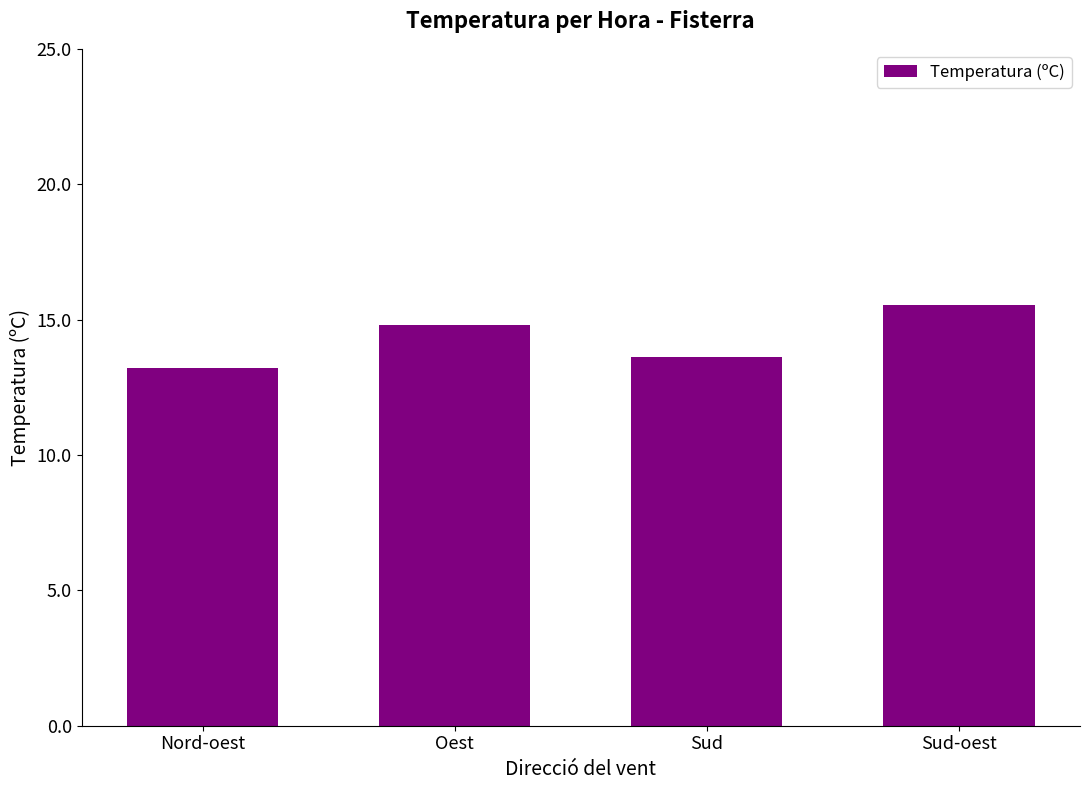

What is the change in value from Nord-oest to Sud?

+0.4